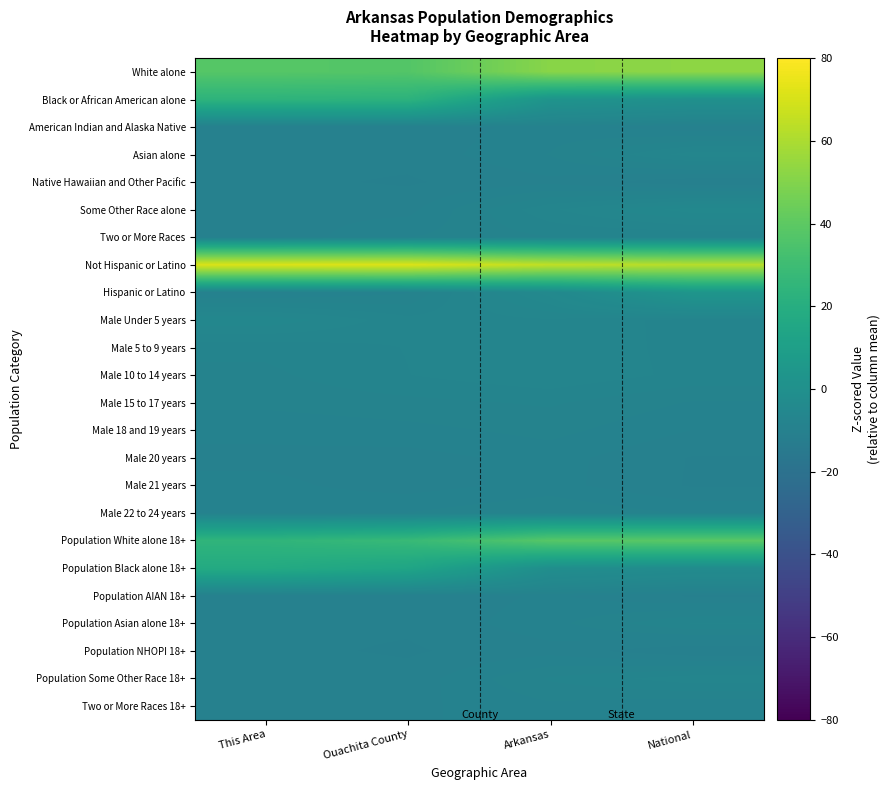

Reading left to right, transcribe all the data shown in this chart.

White alone: This Area=37.8	Ouachita County=37.1	Arkansas=51.5	National=52.7
Black or African American alone: This Area=23.6	Ouachita County=23.1	Arkansas=2.6	National=0.3
American Indian and Alaska Native: This Area=-9.8	Ouachita County=-9.8	Arkansas=-9.1	National=-9.9
Asian alone: This Area=-9.8	Ouachita County=-9.8	Arkansas=-8.7	National=-6.5
Native Hawaiian and Other Pacific: This Area=-9.8	Ouachita County=-10.1	Arkansas=-9.5	National=-10.5
Some Other Race alone: This Area=-9.5	Ouachita County=-9.6	Arkansas=-7.0	National=-5.3
Two or More Races: This Area=-9.8	Ouachita County=-8.8	Arkansas=-8.2	National=-8.1
Not Hispanic or Latino: This Area=71.2	Ouachita County=71.5	Arkansas=64.7	National=62.5
Hispanic or Latino: This Area=-9.5	Ouachita County=-8.8	Arkansas=-4.6	National=3.6
Male Under 5 years: This Area=-5.7	Ouachita County=-7.3	Arkansas=-7.0	National=-7.8
Male 5 to 9 years: This Area=-8.0	Ouachita County=-7.5	Arkansas=-7.0	National=-7.8
Male 10 to 14 years: This Area=-8.3	Ouachita County=-7.5	Arkansas=-7.0	National=-7.7
Male 15 to 17 years: This Area=-8.6	Ouachita County=-8.3	Arkansas=-8.0	National=-8.8
Male 18 and 19 years: This Area=-9.2	Ouachita County=-9.0	Arkansas=-8.5	National=-9.4
Male 20 years: This Area=-9.5	Ouachita County=-9.6	Arkansas=-9.1	National=-10.0
Male 21 years: This Area=-9.2	Ouachita County=-9.7	Arkansas=-9.1	National=-10.1
Male 22 to 24 years: This Area=-8.9	Ouachita County=-8.7	Arkansas=-8.1	National=-8.9
Population White alone 18+: This Area=24.5	Ouachita County=27.9	Arkansas=38.1	National=38.9
Population Black alone 18+: This Area=17.6	Ouachita County=14.0	Arkansas=-1.1	National=-2.7
Population AIAN 18+: This Area=-9.8	Ouachita County=-9.9	Arkansas=-9.3	National=-10.1
Population Asian alone 18+: This Area=-9.8	Ouachita County=-9.9	Arkansas=-9.0	National=-7.5
Population NHOPI 18+: This Area=-9.8	Ouachita County=-10.1	Arkansas=-9.6	National=-10.6
Population Some Other Race 18+: This Area=-9.5	Ouachita County=-9.8	Arkansas=-8.0	National=-7.1
Two or More Races 18+: This Area=-9.8	Ouachita County=-9.5	Arkansas=-8.9	National=-9.3